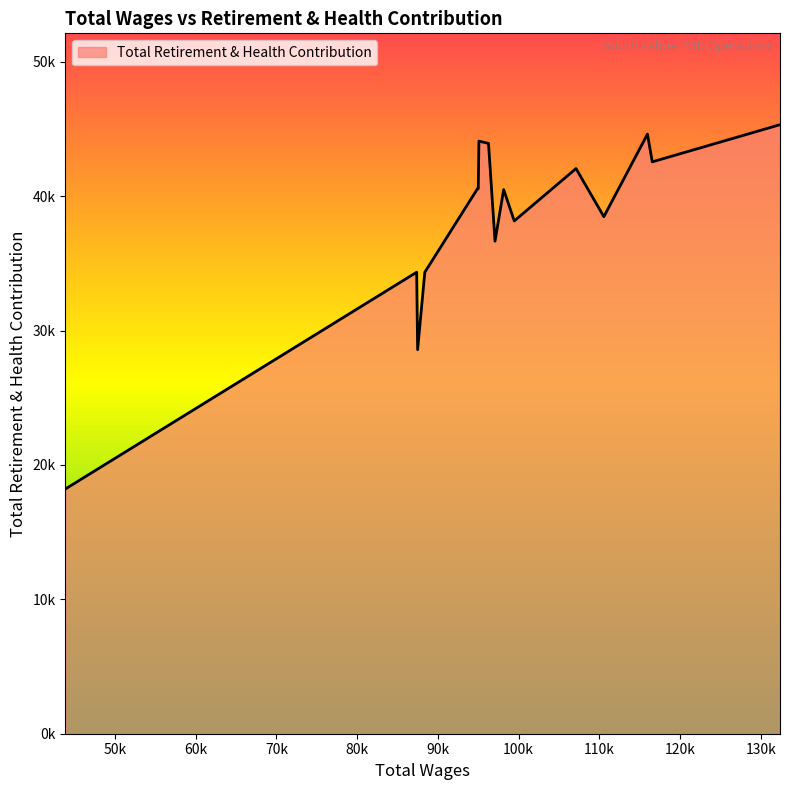

What is the greatest value displayed?

45315